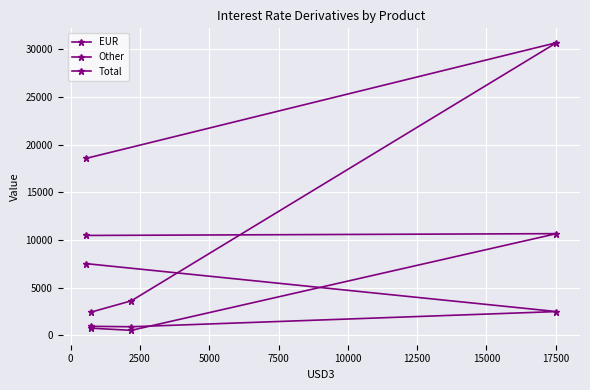

Count the number of data series in this chart.

3